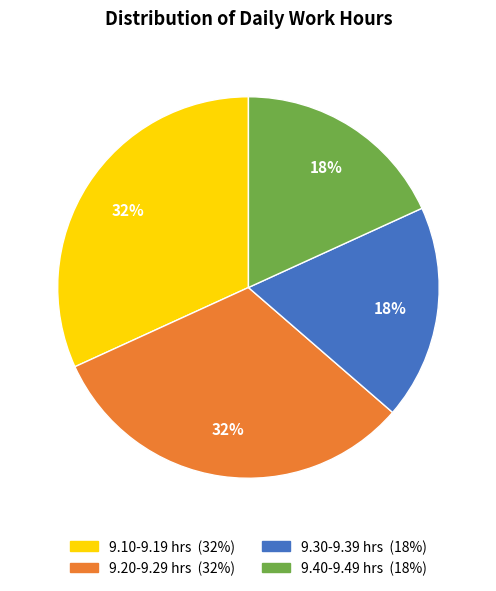

To the nearest percent, what is the difference between the largest and smallest slice percentages?

14%